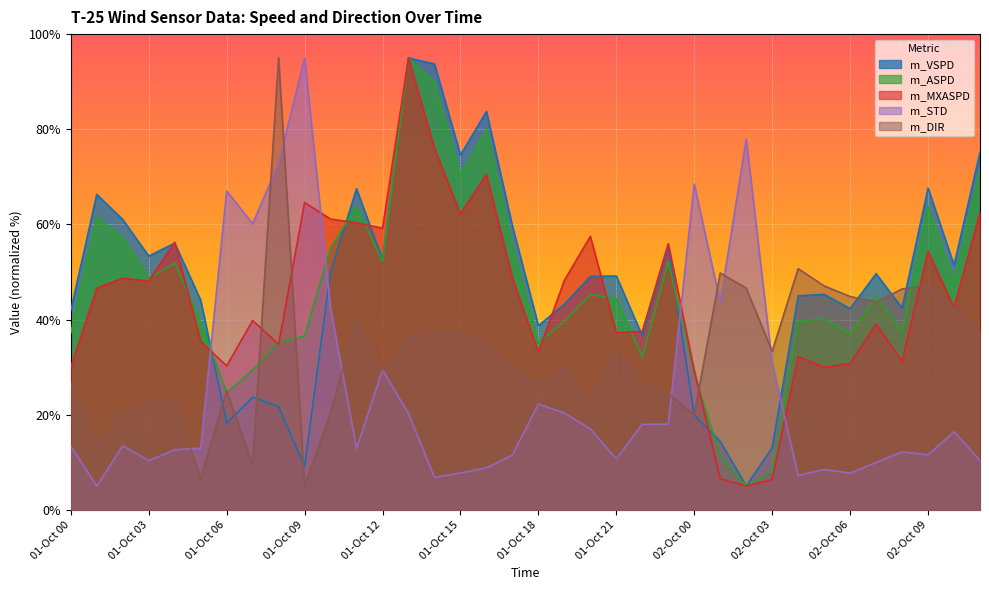

What is the difference between the m_MXASPD values at 01-Oct 04 and 01-Oct 14?

19.7